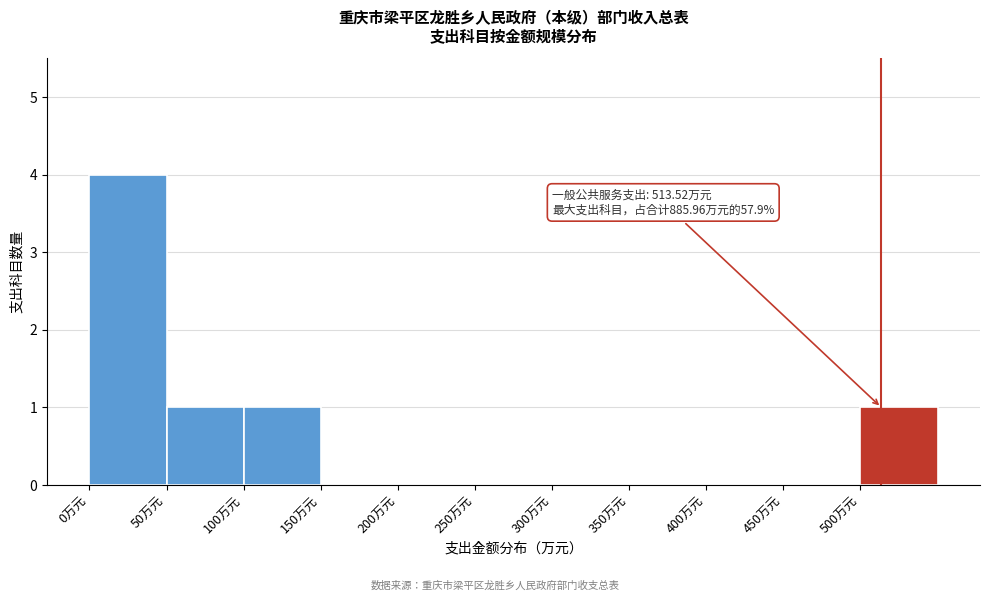

Which range on the x-axis has the tallest bar?

0 to 50